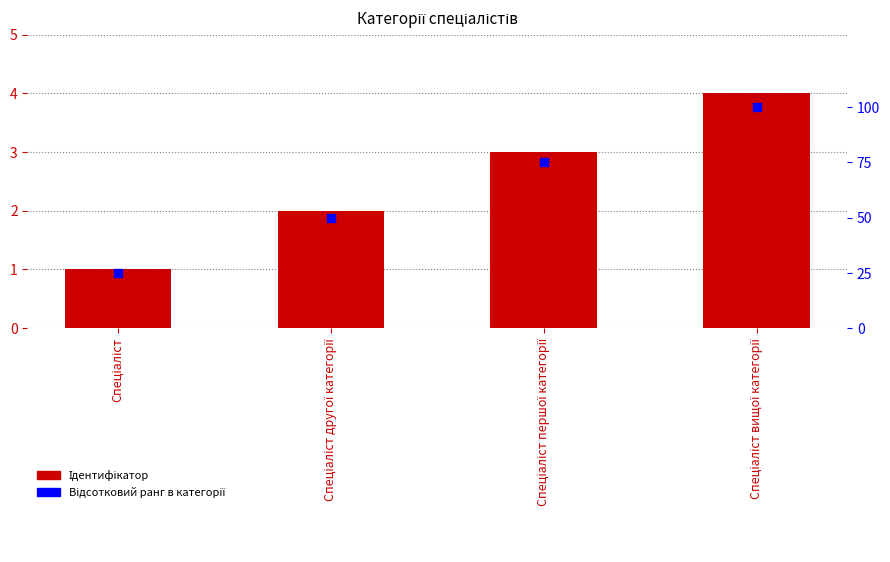

Which series has the largest total across all categories?

Відсотковий ранг